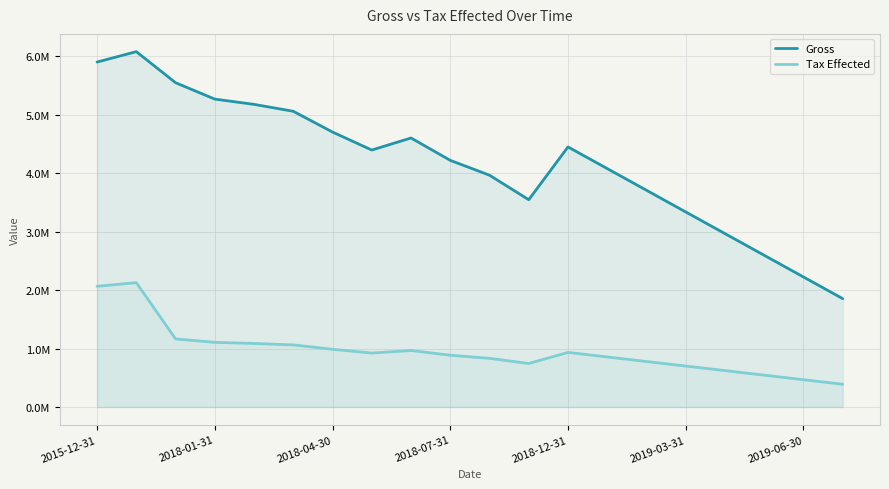

True or false: Gross and Tax Effected cross at least once.

False